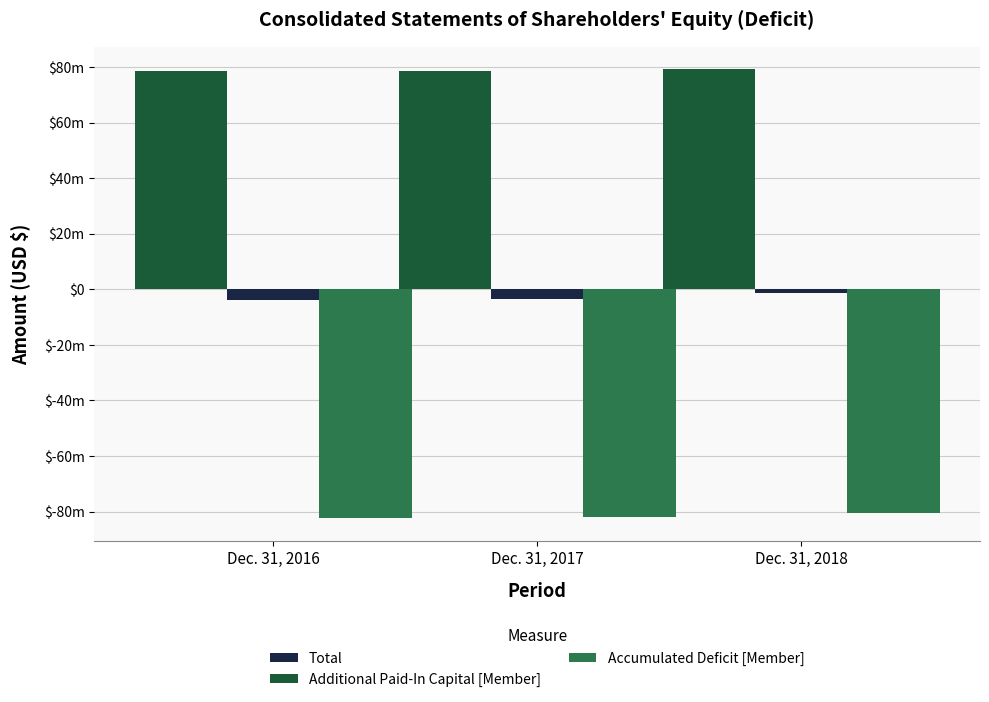

What are all the series names shown in the legend?

Total, Additional Paid-In Capital [Member], Accumulated Deficit [Member]